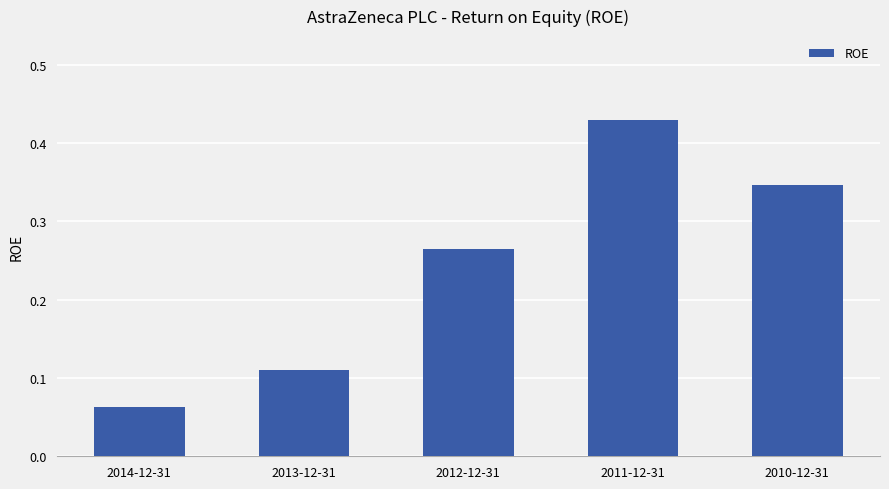

At which category does the chart reach its peak across all series?

2011-12-31